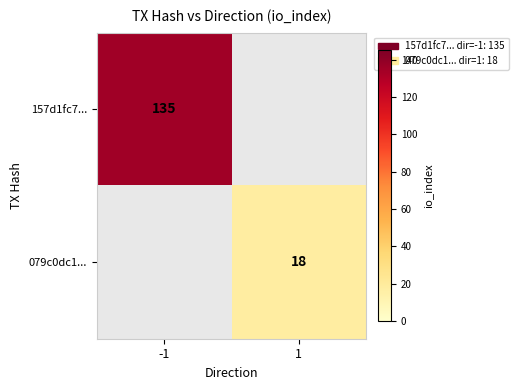

What is the smallest value displayed?

18.0